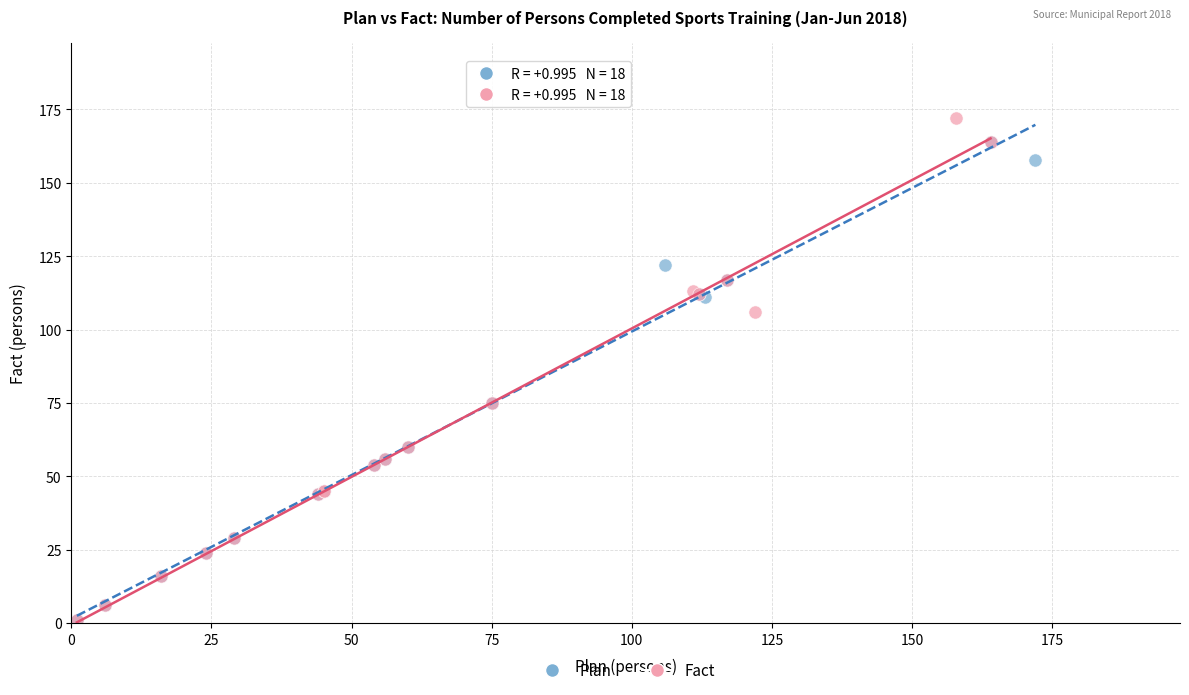

Which series has the widest spread of Y values?

Fact